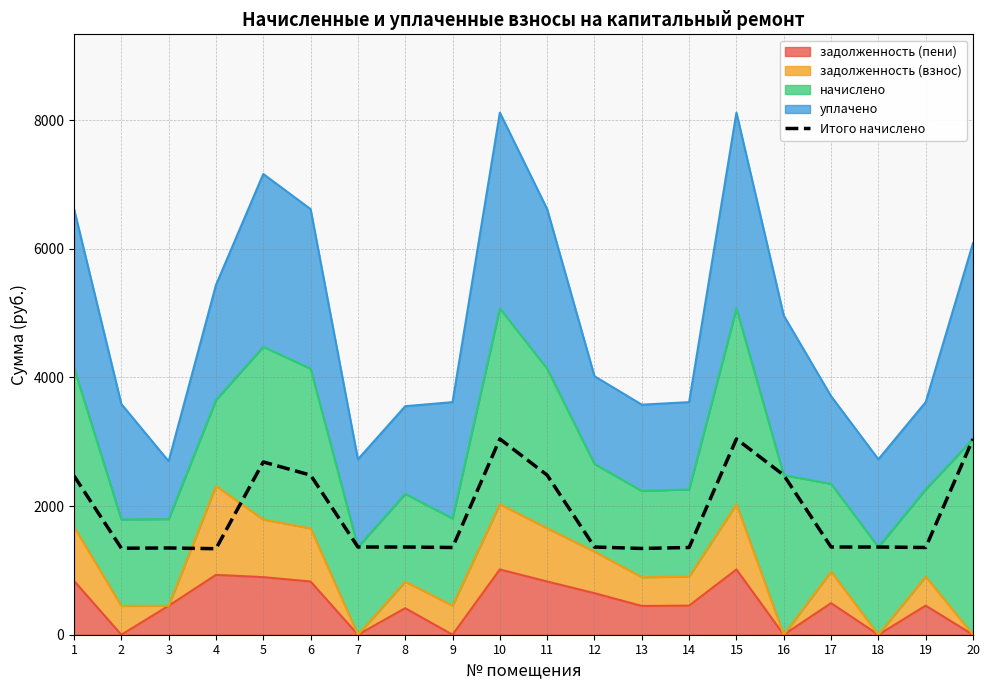

Count the number of values greater than 1363.

13